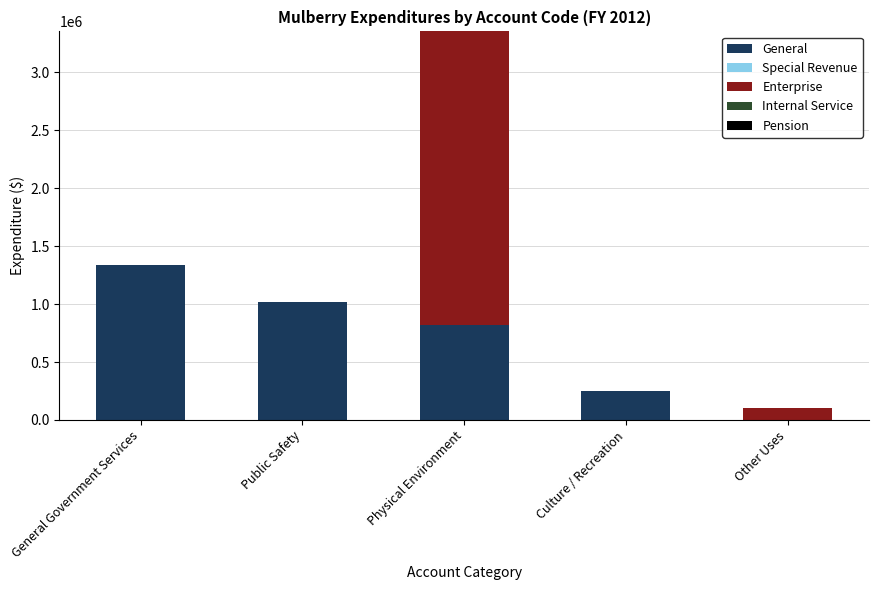

Which series changed the most between General Government Services and Culture / Recreation?

General